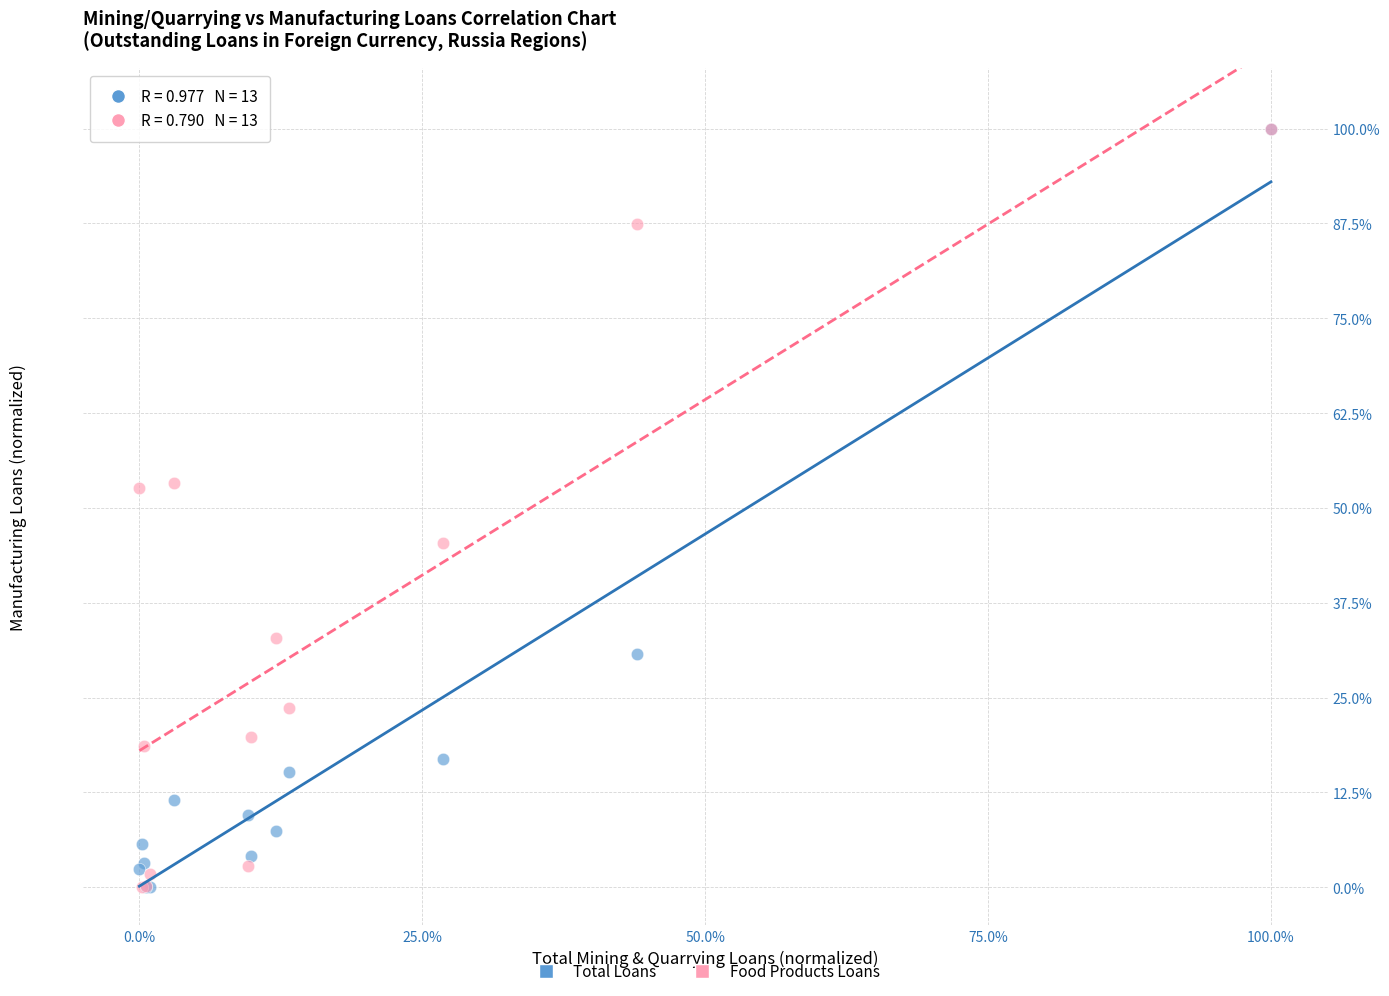

What are all the series names shown in the legend?

Total Loans, Food Products Loans